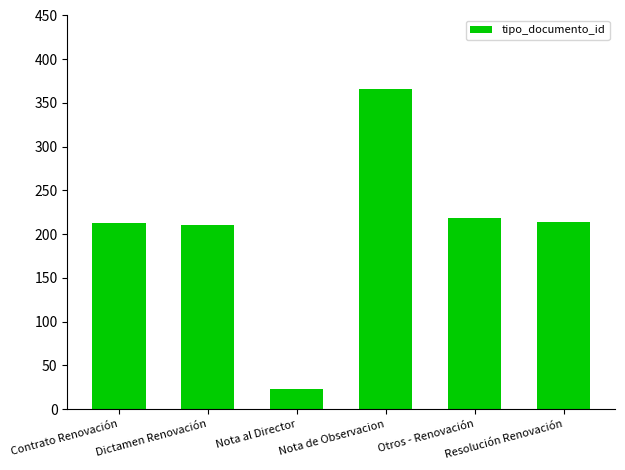

What is the label of the 1st bar from the right?

Resolución Renovación